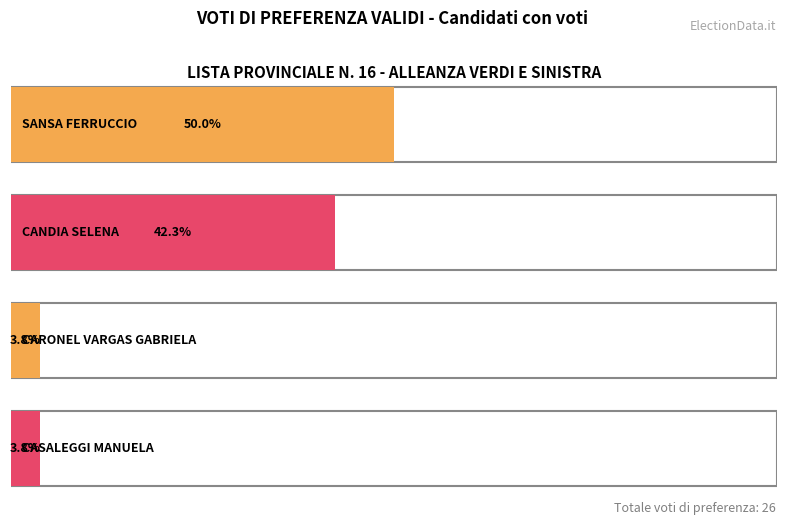

Is it true that the value at CASALEGGI MANUELA is 1?

False